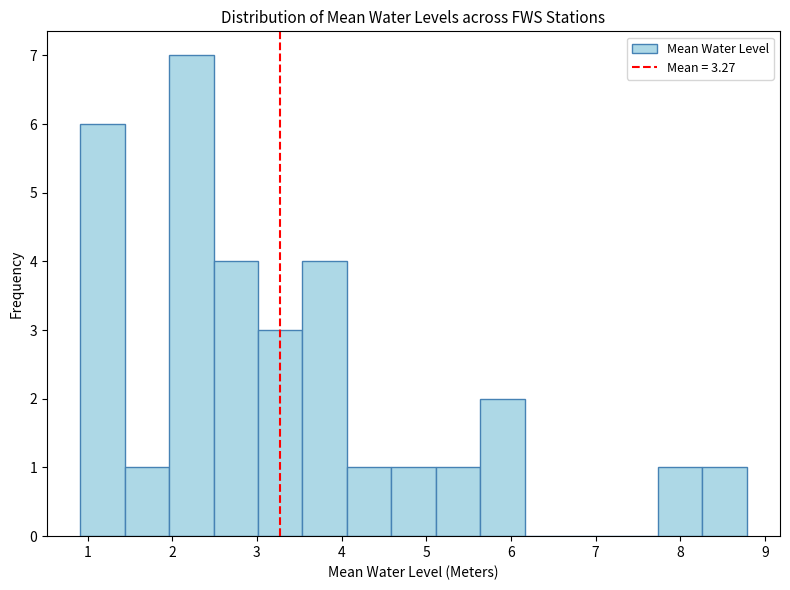

Reading left to right, transcribe this chart: for each bar, give the range it covers on the x-axis and its height. Neither the bar edges nor the heights are printed on the chart, so give them approximately, as read against the axes.

0.9 to 1.4: 6
1.4 to 2.0: 1
2.0 to 2.5: 7
2.5 to 3.0: 4
3.0 to 3.5: 3
3.5 to 4.1: 4
4.1 to 4.6: 1
4.6 to 5.1: 1
5.1 to 5.6: 1
5.6 to 6.2: 2
6.2 to 6.7: 0
6.7 to 7.2: 0
7.2 to 7.7: 0
7.7 to 8.3: 1
8.3 to 8.8: 1